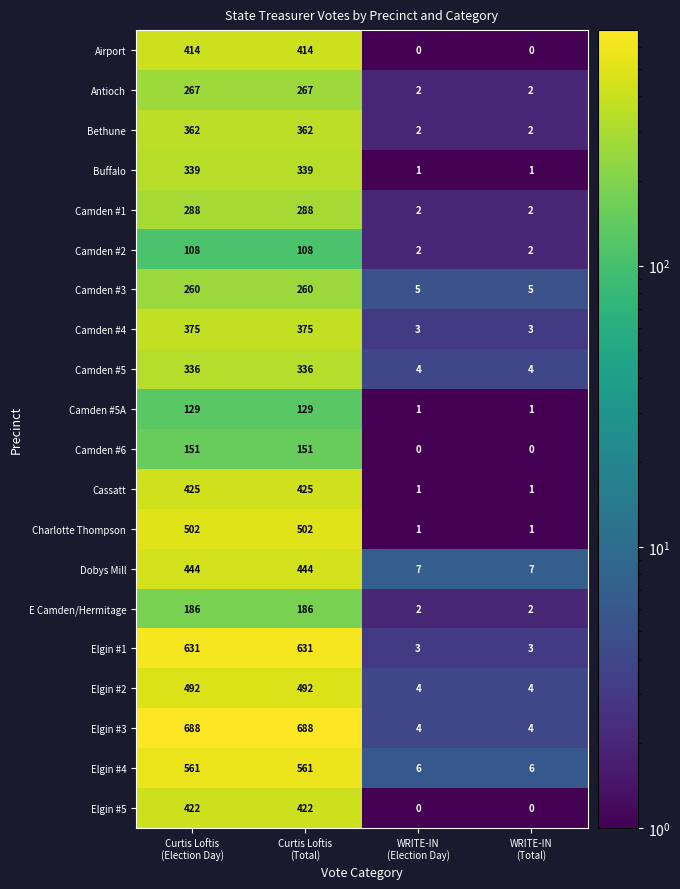

Which series has the widest spread of values?

Elgin #3